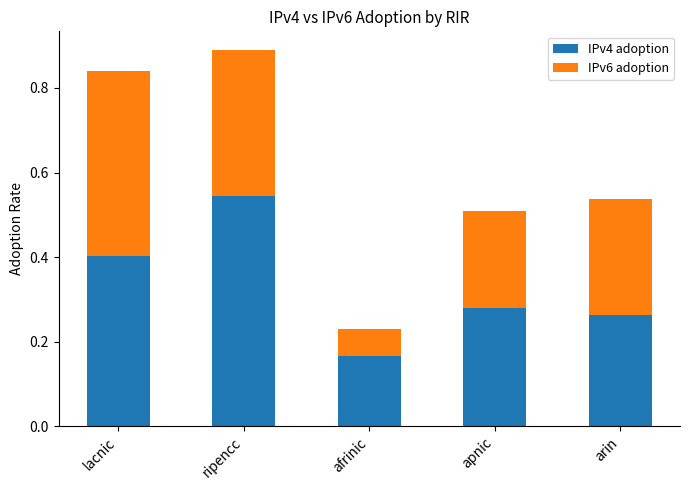

What is the sum of all IPv4 adoption values?

1.7